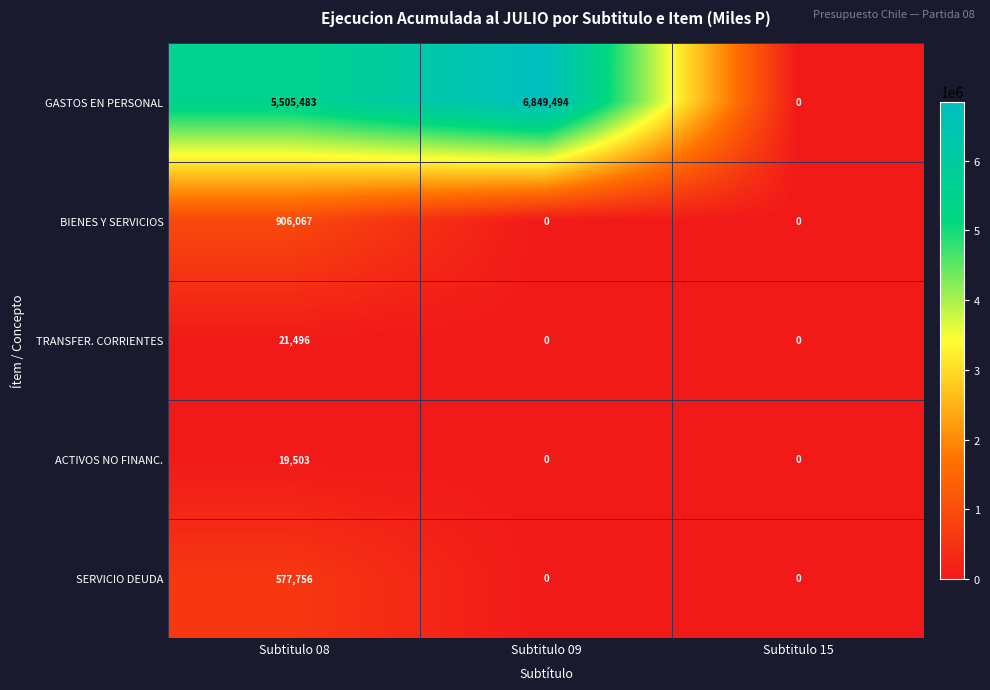

Reading left to right, list all the values displayed in this chart.

GASTOS EN PERSONAL: 5505483	6849494	0
BIENES Y SERVICIOS: 906067	0	0
TRANSFER. CORRIENTES: 21496	0	0
ACTIVOS NO FINANC.: 19503	0	0
SERVICIO DEUDA: 577756	0	0